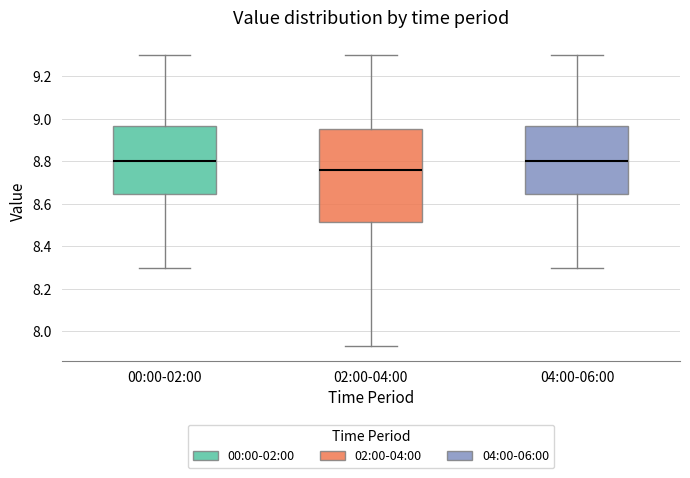

Where is the upper edge of the box for 02:00-04:00 on the y-axis? The values are not printed on the chart, so give them approximately, as read against the axis.

8.96